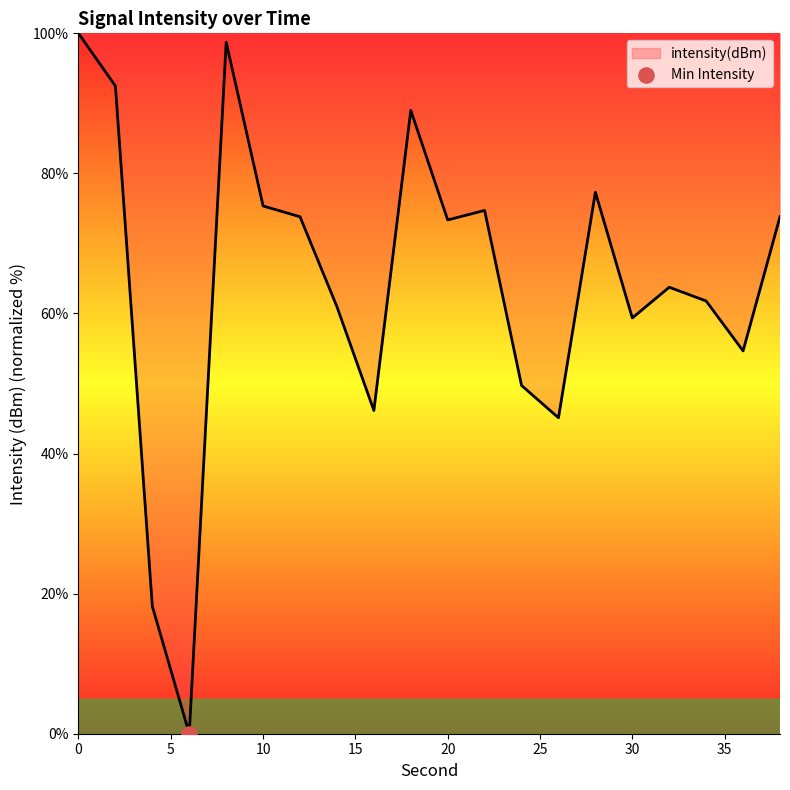

What is the maximum value shown in the chart?

100.0